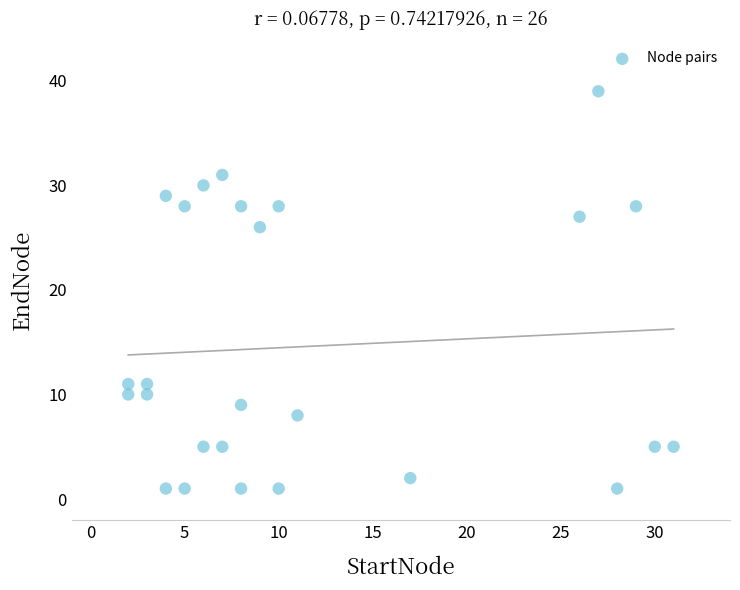

What Y value in the scatter plot is closest to 20?

26